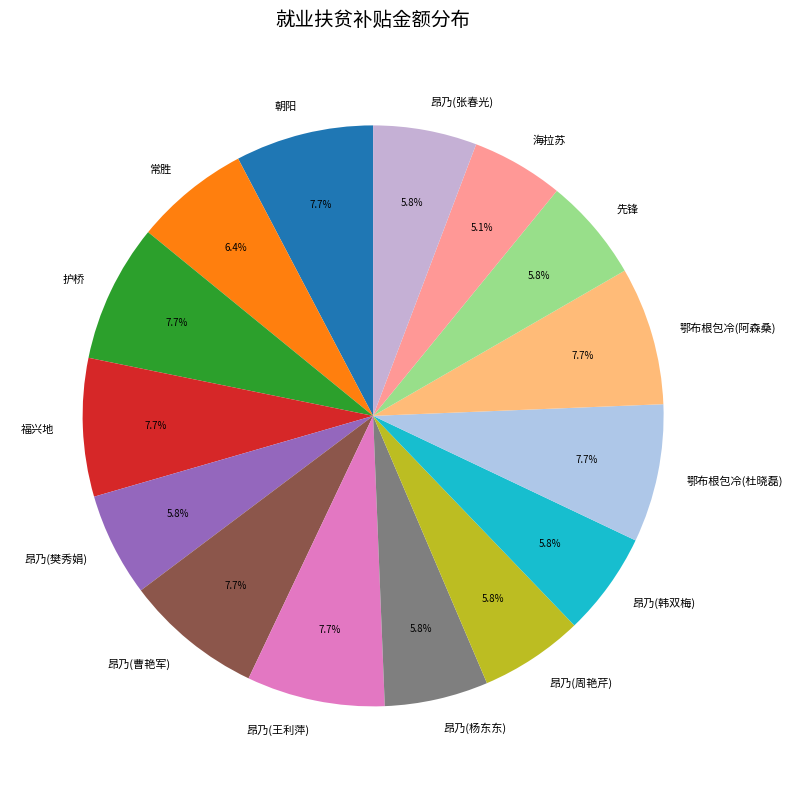

Which slice is the smallest?

海拉苏